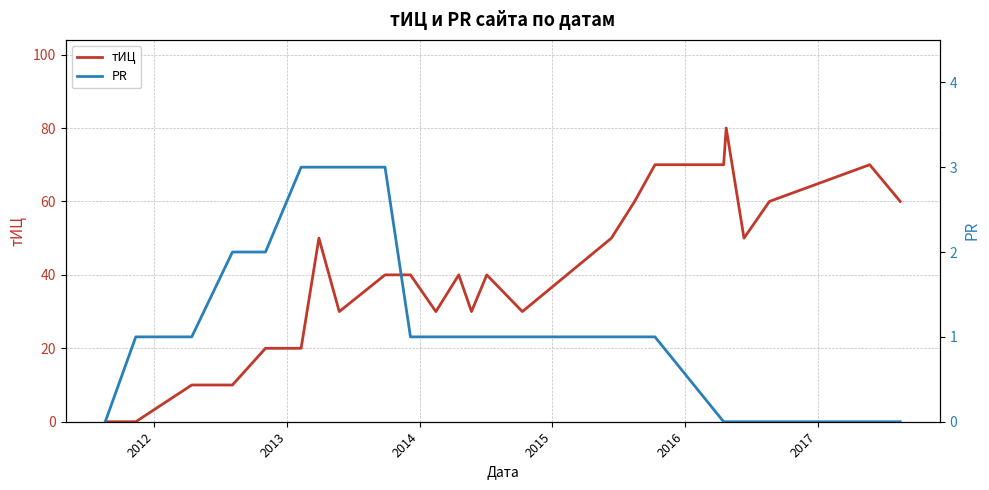

How many lines are shown in the chart?

2